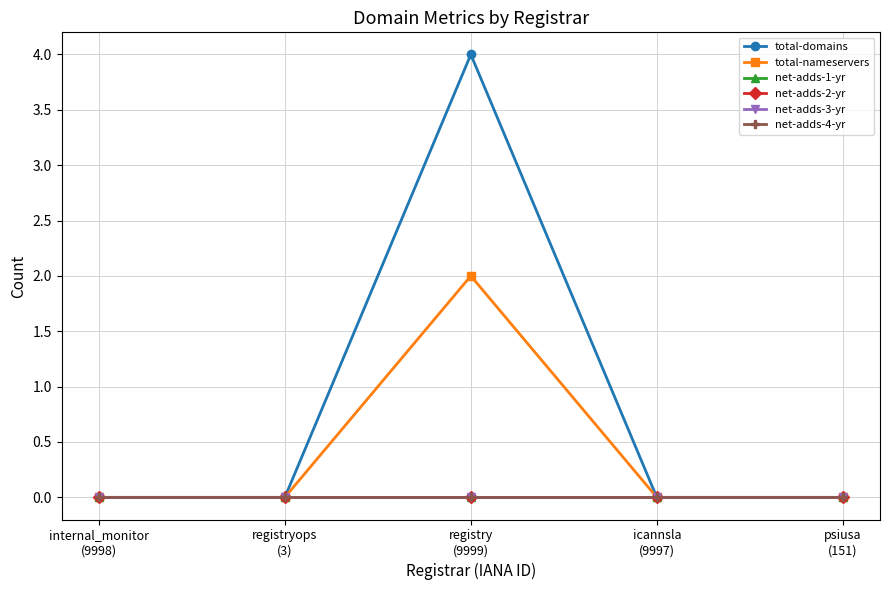

Does the chart have visible grid lines?

Yes